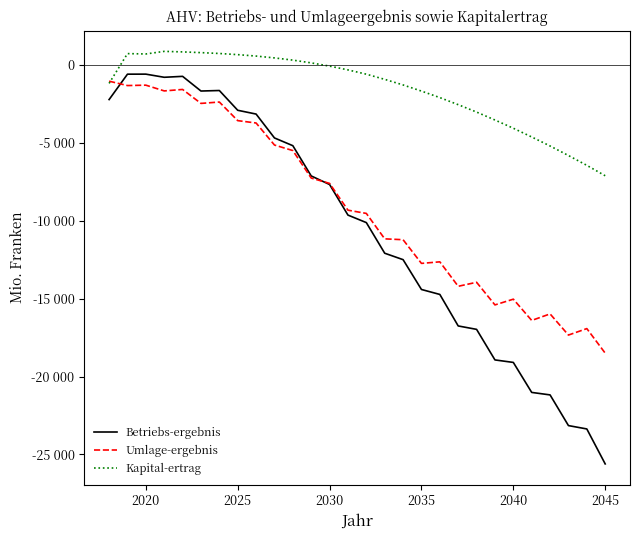

Reading right to left, extract all data points from this chart.

Betriebs-ergebnis: -25611	-23366	-23150	-21180	-21020	-19095	-18934	-16972	-16753	-14730	-14412	-12497	-12084	-10118	-9636	-7673	-7123	-5181	-4683	-3150	-2907	-1638	-1671	-729	-789	-587	-589	-2220
Umlage-ergebnis: -18500	-16923	-17338	-15980	-16399	-15034	-15402	-13950	-14207	-12637	-12737	-11217	-11161	-9528	-9321	-7601	-7259	-5494	-5138	-3723	-3572	-2377	-2466	-1570	-1664	-1295	-1320	-1039
Kapital-ertrag: -7111	-6443	-5812	-5200	-4621	-4060	-3532	-3022	-2547	-2093	-1675	-1281	-922	-590	-315	-72	136	313	455	573	665	739	794	841	875	708	731	-1181